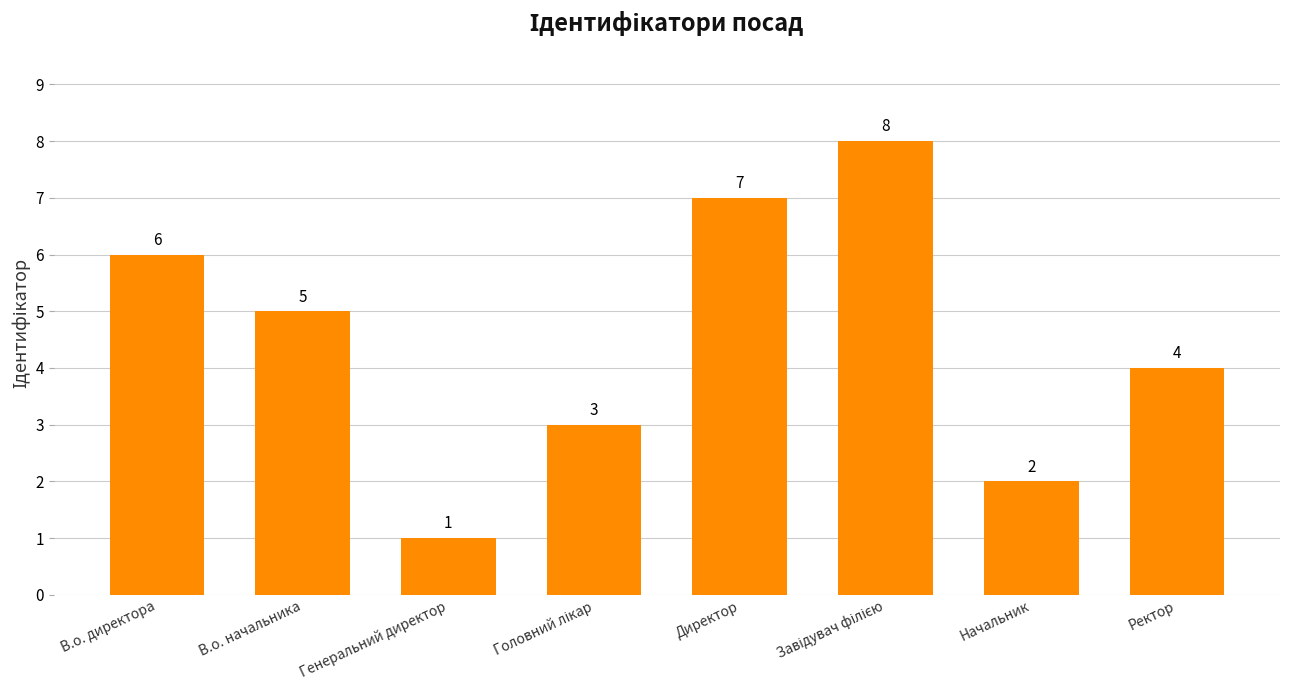

The chart shows a value of 8 at В.о. начальника. True or false?

False